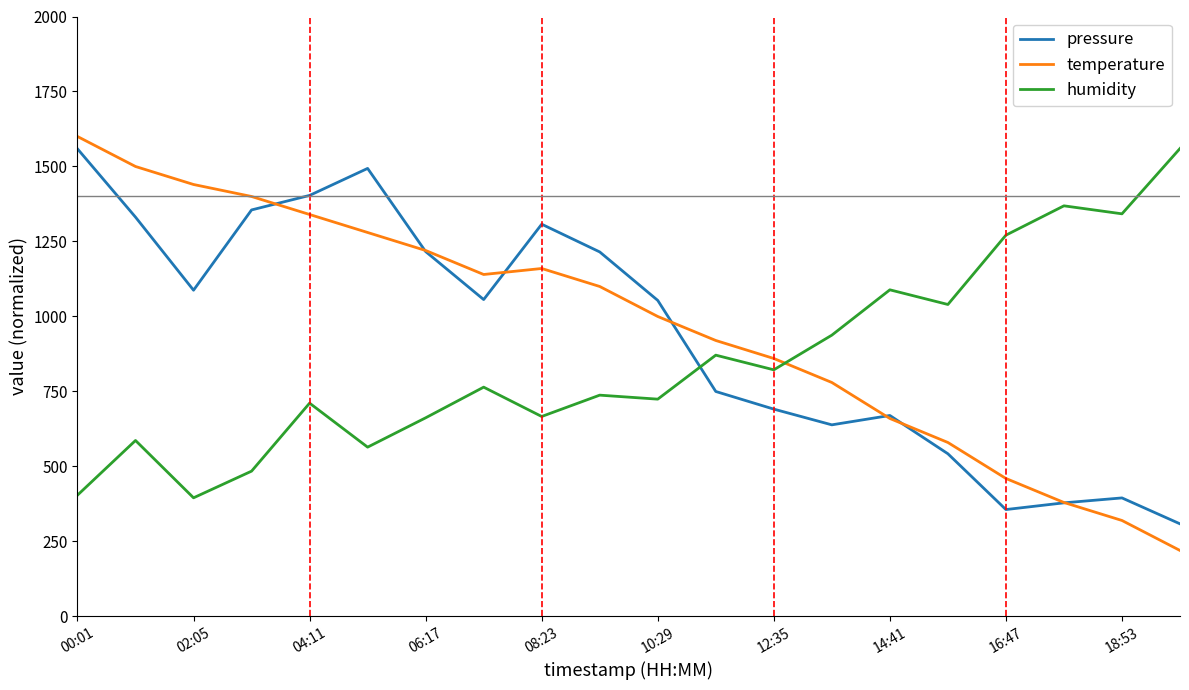

How many intersections are there between humidity and temperature?

1